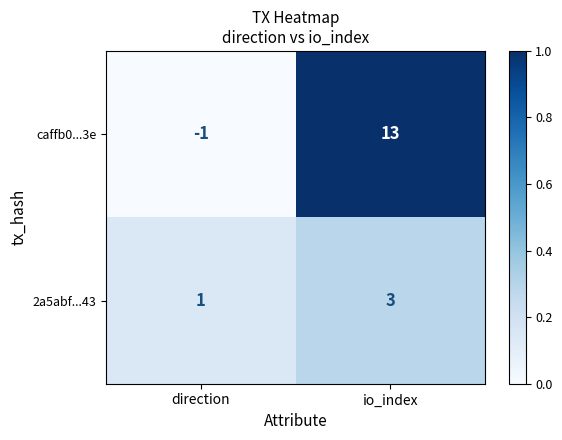

What is the sum of all 2a5abf...43 values?

4